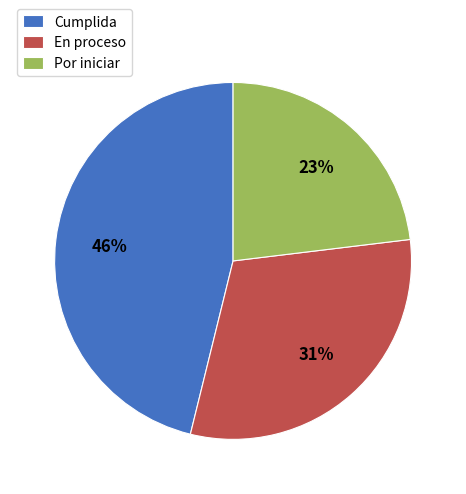

How many slices are in this pie chart?

3